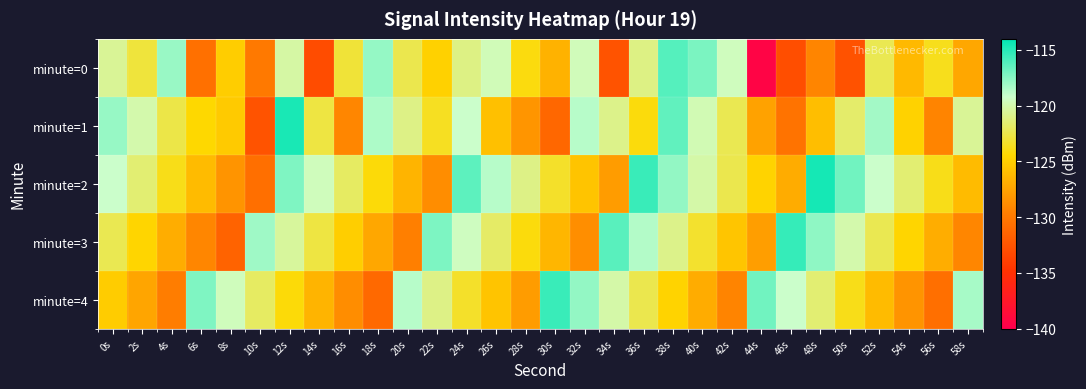

Which series has the largest total across all categories?

minute=2